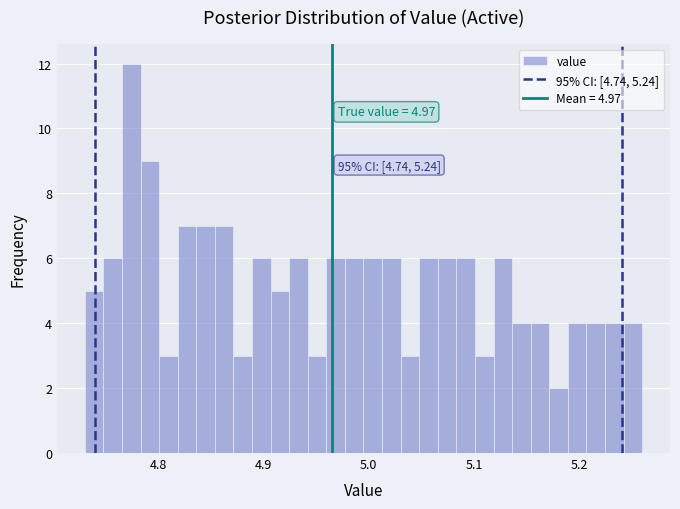

Around what value on the x-axis is the tallest bar? Give the approximate position of its centre, as read against the axis.

4.77